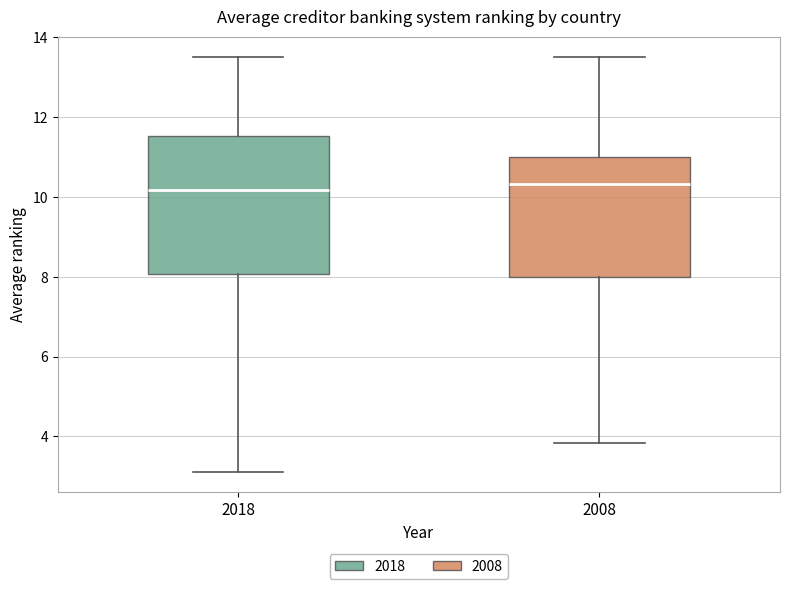

Reading left to right, transcribe this box plot: for each box, give where its median line is, the range the box spans, and where its two whiskers end, as read against the y-axis. The values are not printed on the chart, so give them approximately, as read against the axis.

2018: median 10.2, box 8.0 to 11.6, whiskers 3.2 to 13.6
2008: median 10.4, box 8.0 to 11.0, whiskers 3.8 to 13.6